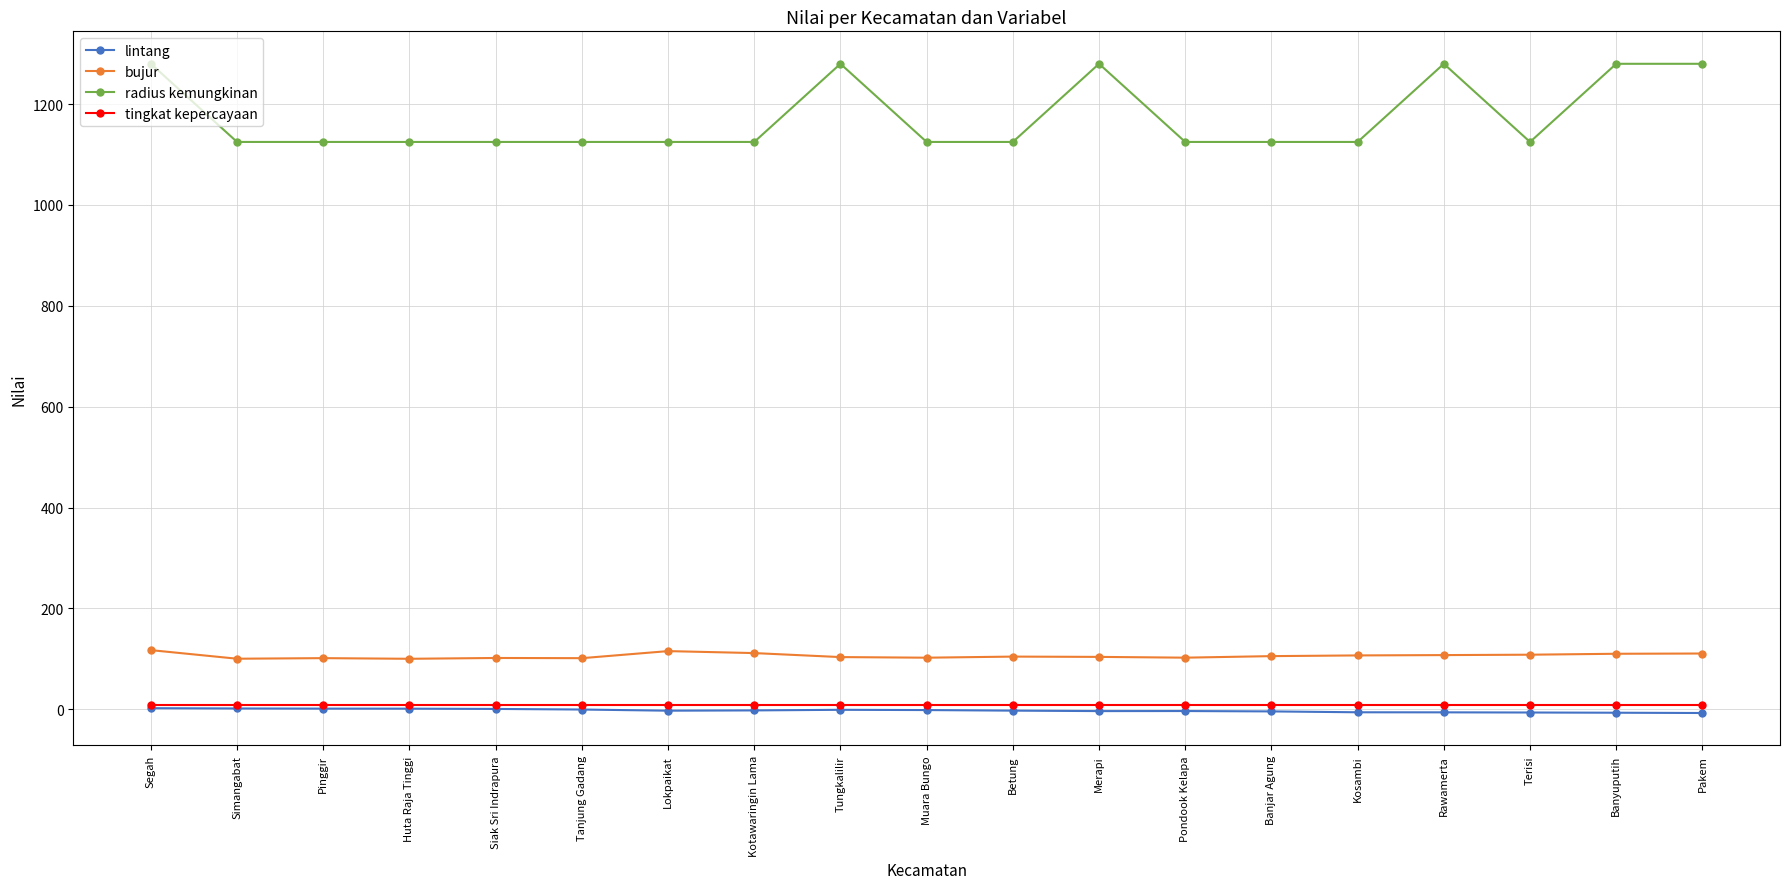

What is the sum of the tingkat kepercayaan values at Kosambi and Lokpaikat?

16.0